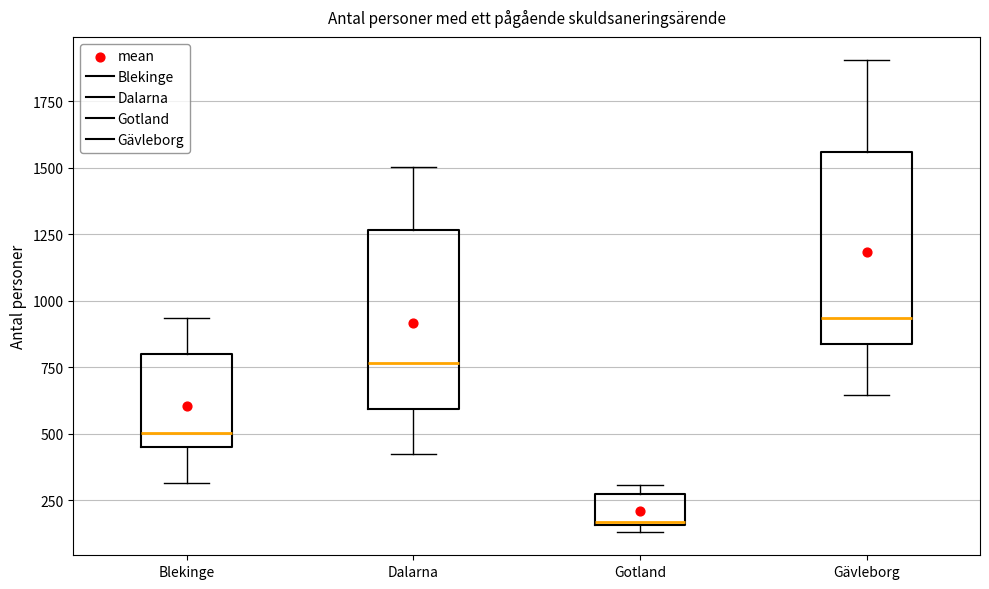

Reading left to right, transcribe this box plot: for each box, give where its median line is, the range the box spans, and where its two whiskers end, as read against the y-axis. The values are not printed on the chart, so give them approximately, as read against the axis.

Blekinge: median 500, box 450 to 800, whiskers 300 to 950
Dalarna: median 750, box 600 to 1250, whiskers 400 to 1500
Gotland: median 150, box 150 to 250, whiskers 150 (just below the box's lower edge) to 300
Gävleborg: median 950, box 850 to 1550, whiskers 650 to 1900